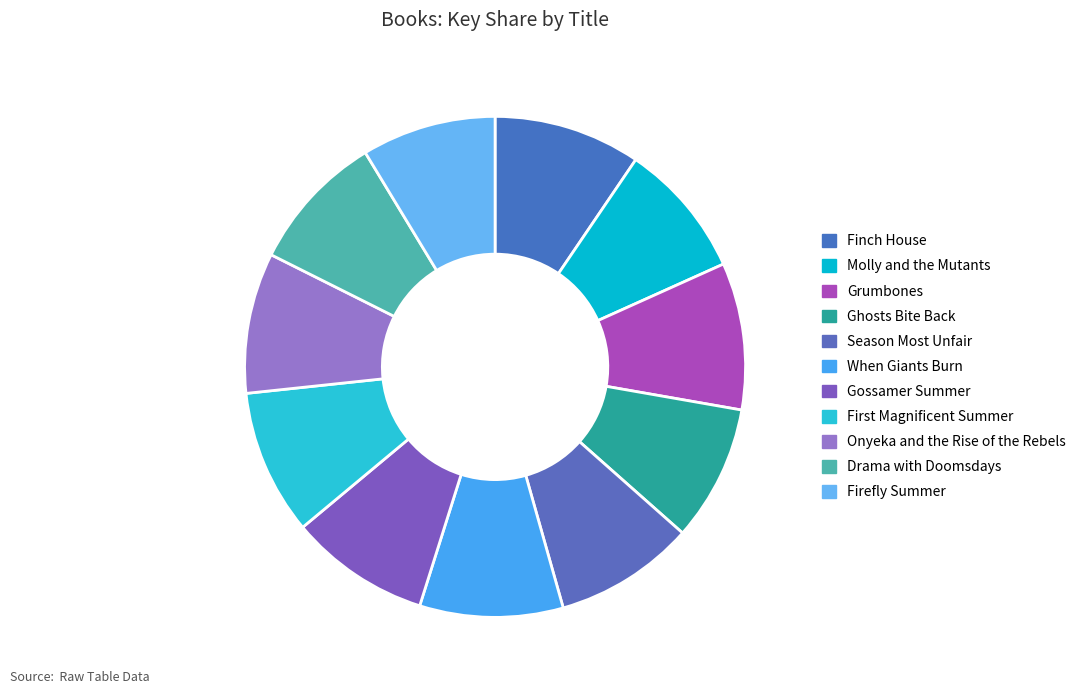

How many segments does this pie chart have?

11